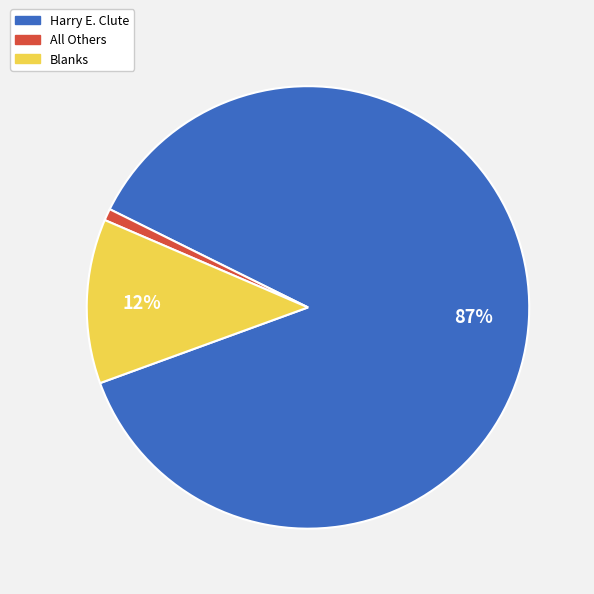

True or false: All Others accounts for 11% of the total.

False